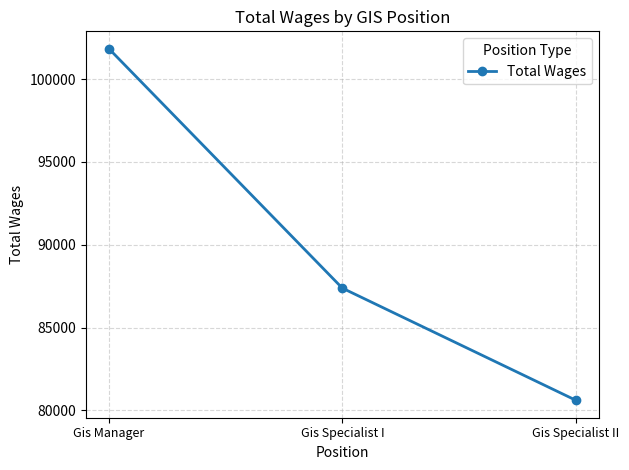

What is the label of the 3rd point from the left?

Gis Specialist II